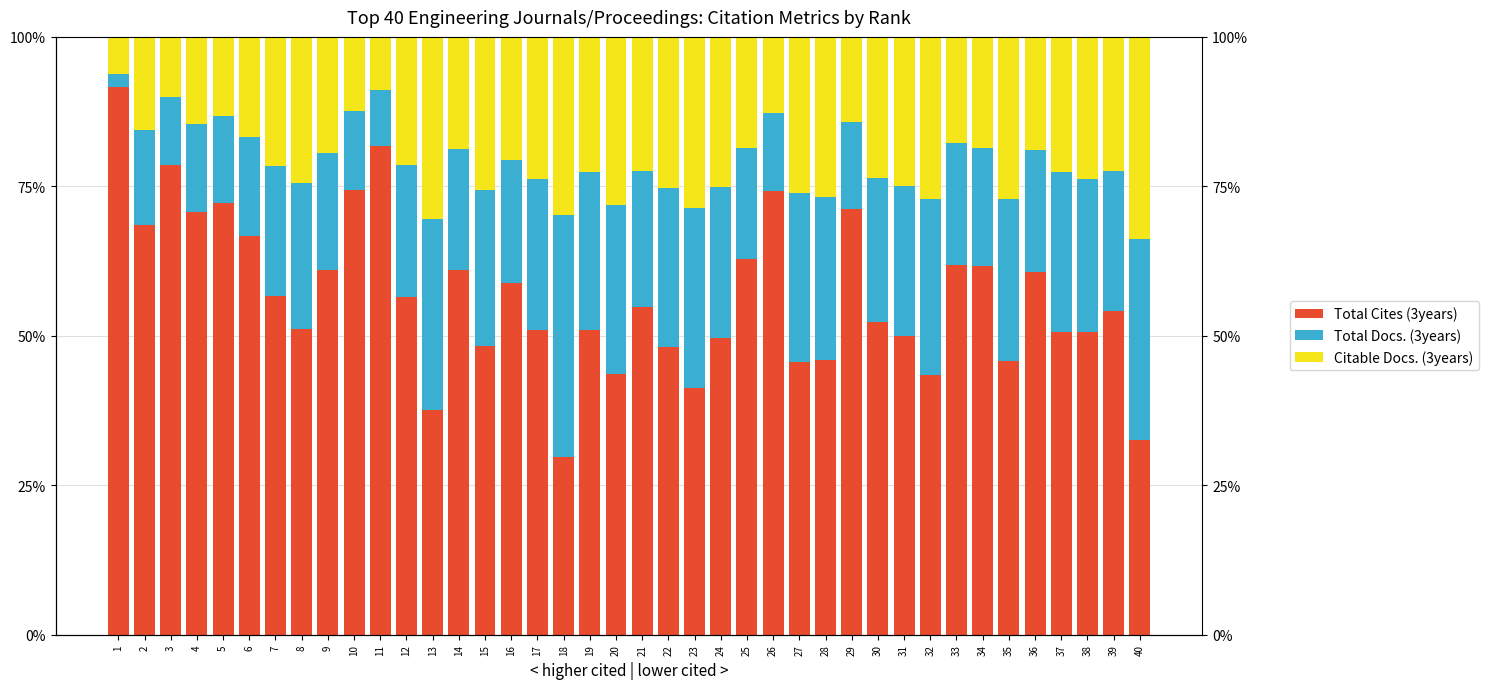

Which series has the largest total across all categories?

Total Cites (3years)